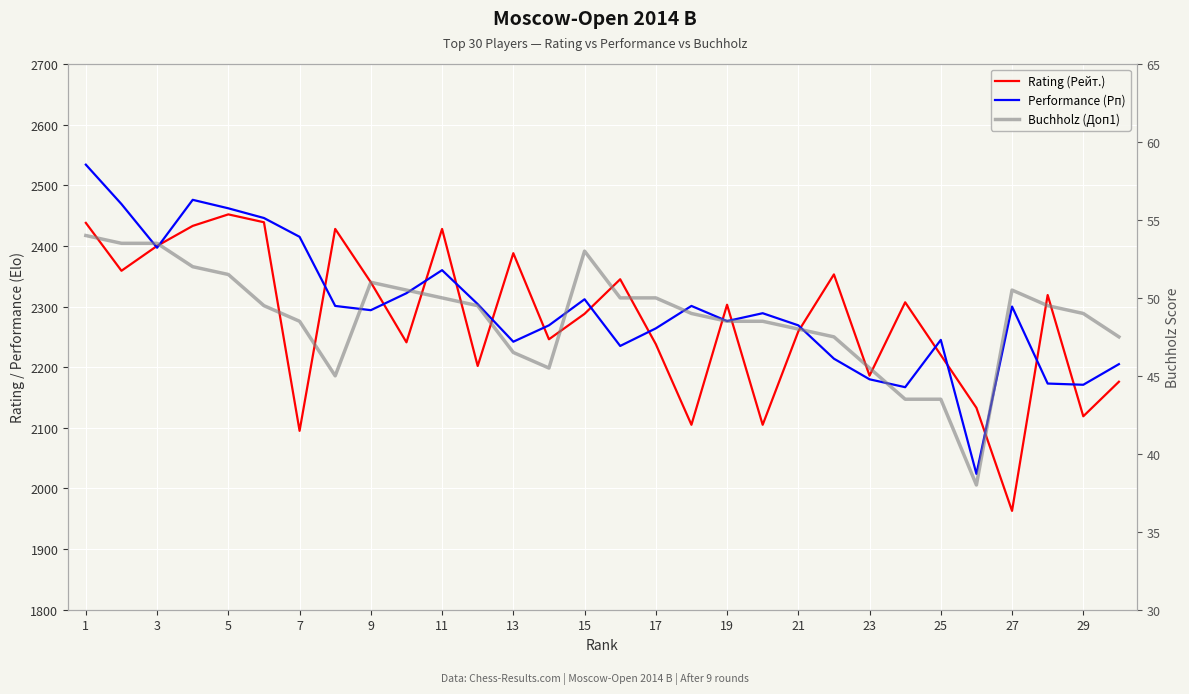

At how many categories does at least one series exceed 694?

30